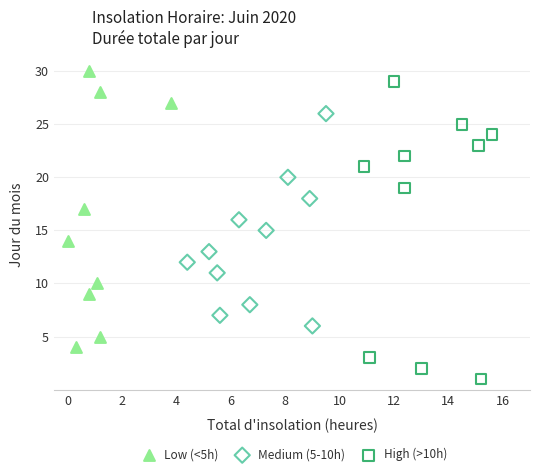

Which series has the largest Y range (max minus min)?

High (>10h)